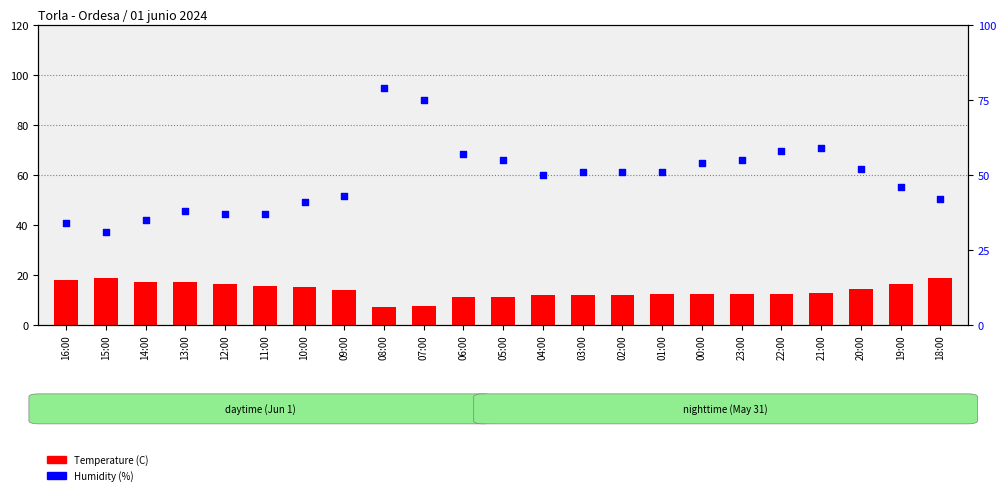

Which series contains the lowest Y value?

Temperature (C)